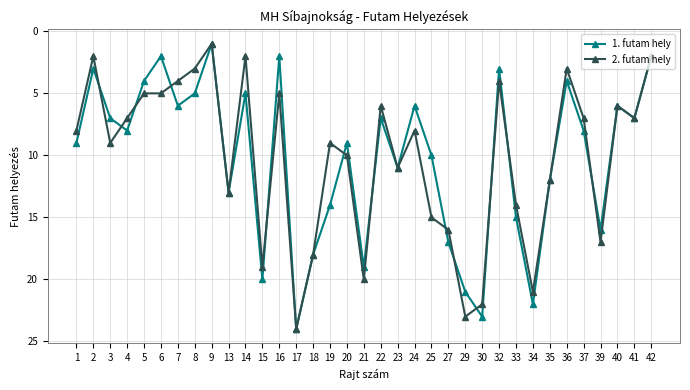

Where is the first local minimum for 1. futam hely?

2